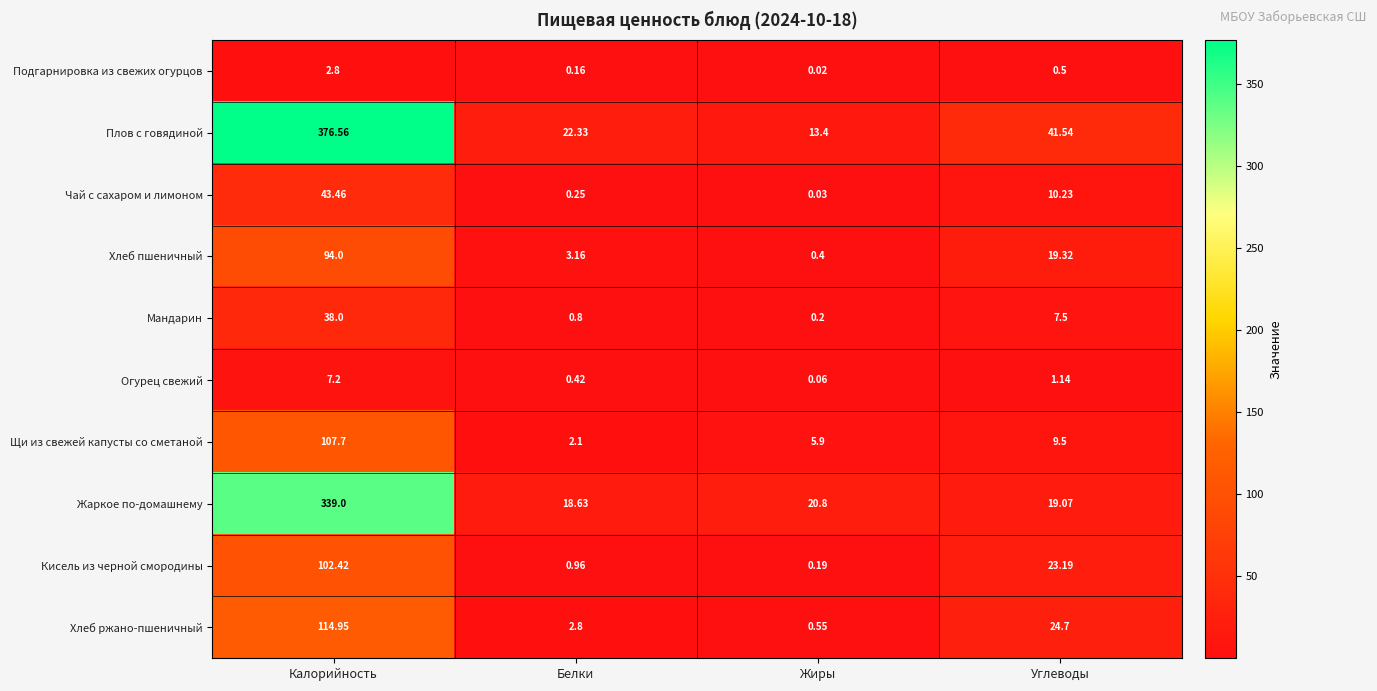

List the labels in order of Щи из свежей капусты со сметаной value, largest first.

Калорийность, Углеводы, Жиры, Белки